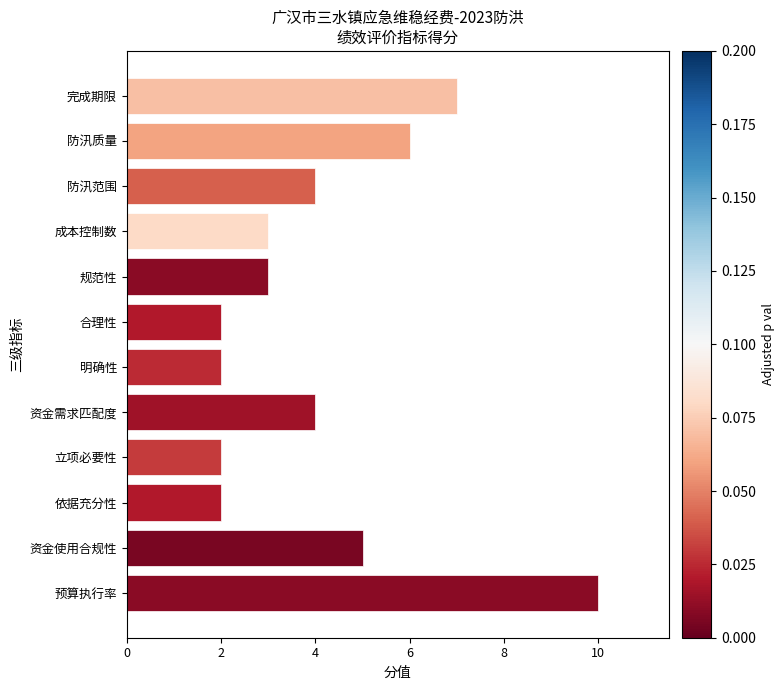

What is the minimum value shown in the chart?

2